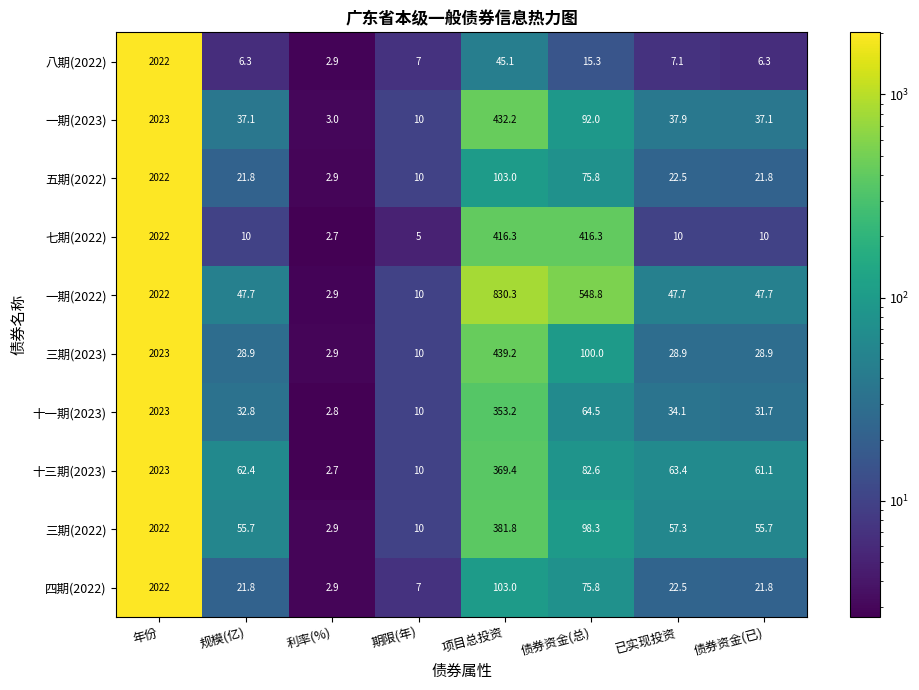

Count the number of data series in this chart.

10